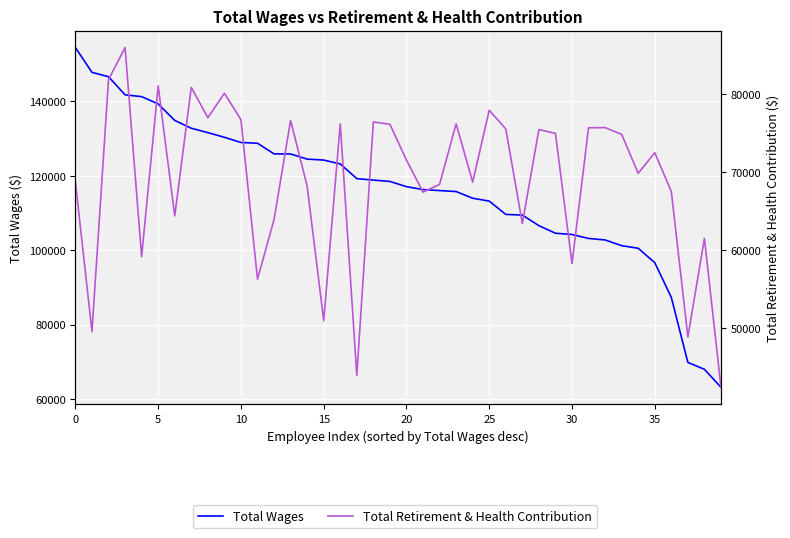

The Total Wages series shows 46761 at 10. True or false?

False